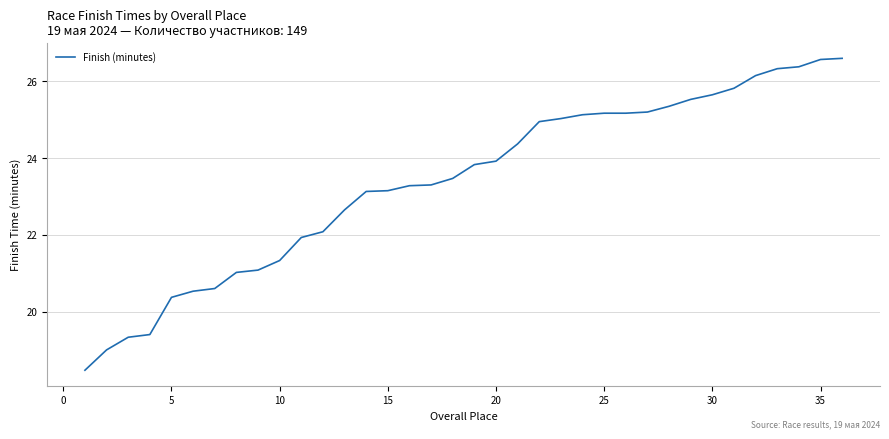

What is the maximum value shown in the chart?

26.6